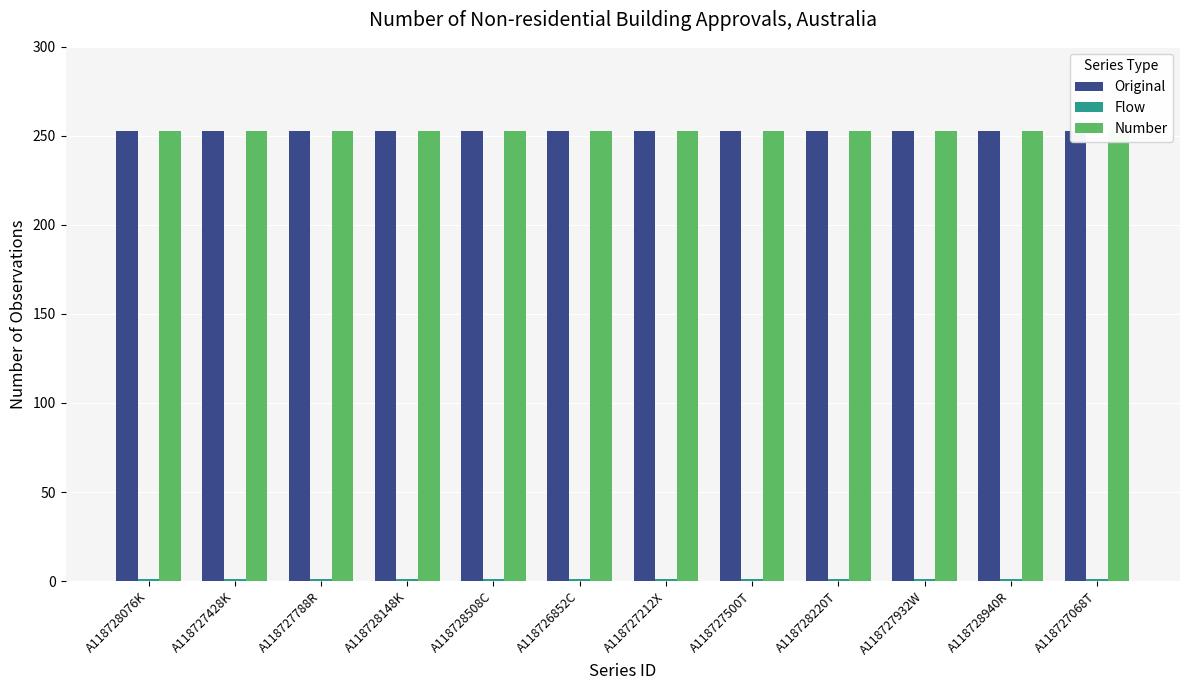

What is the highest value of the Original series?

253